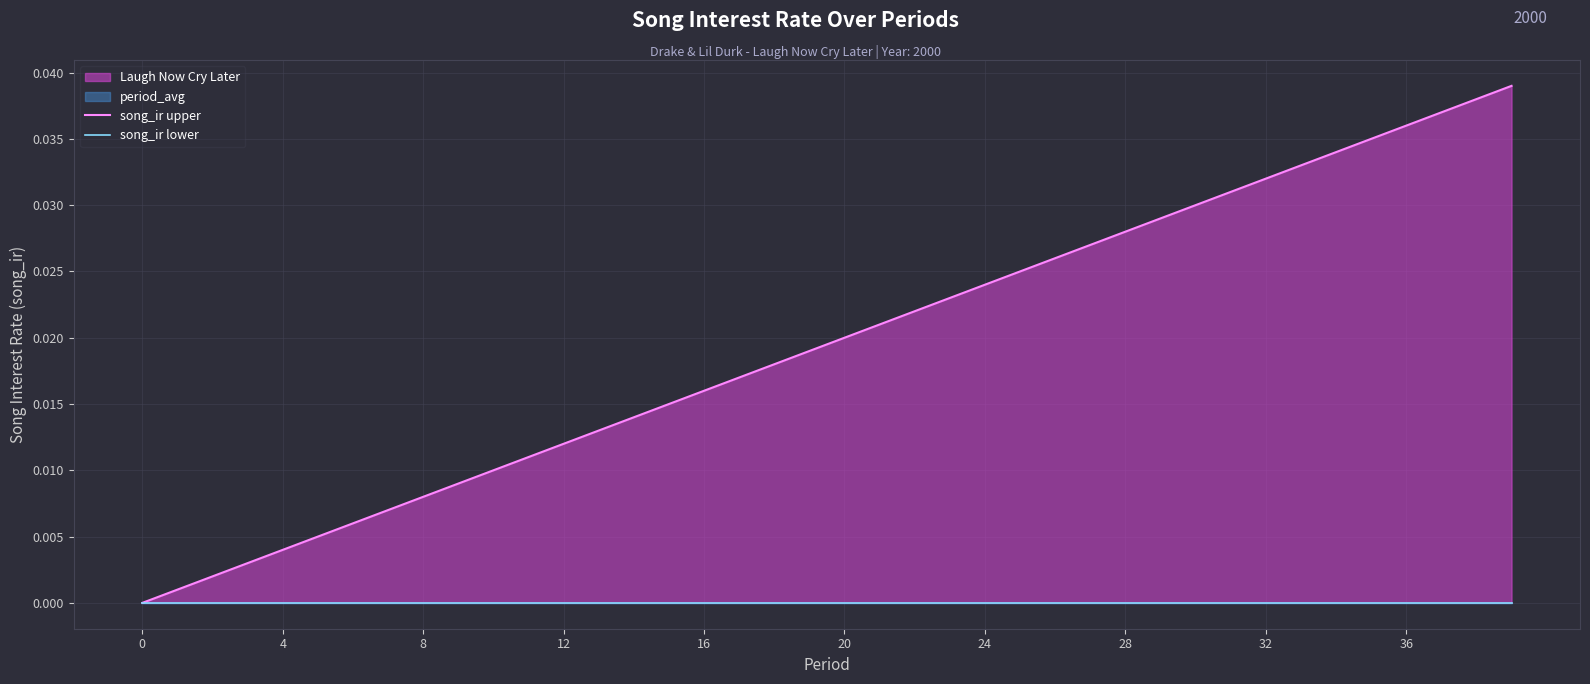

Which series has the largest total across all categories?

song_ir upper